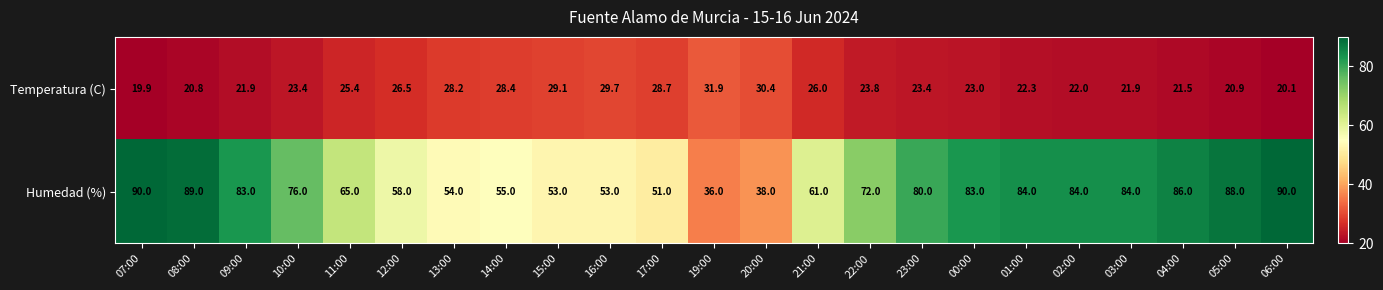

What is the total value across all series at 04:00?

107.5